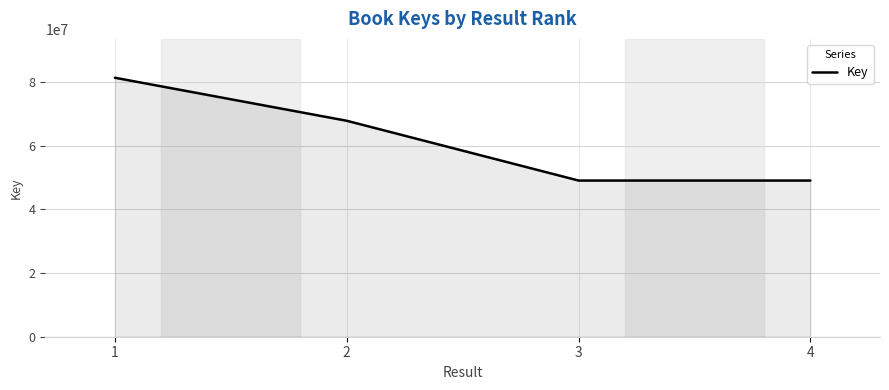

What is the difference between the second highest and second lowest values?

18788273